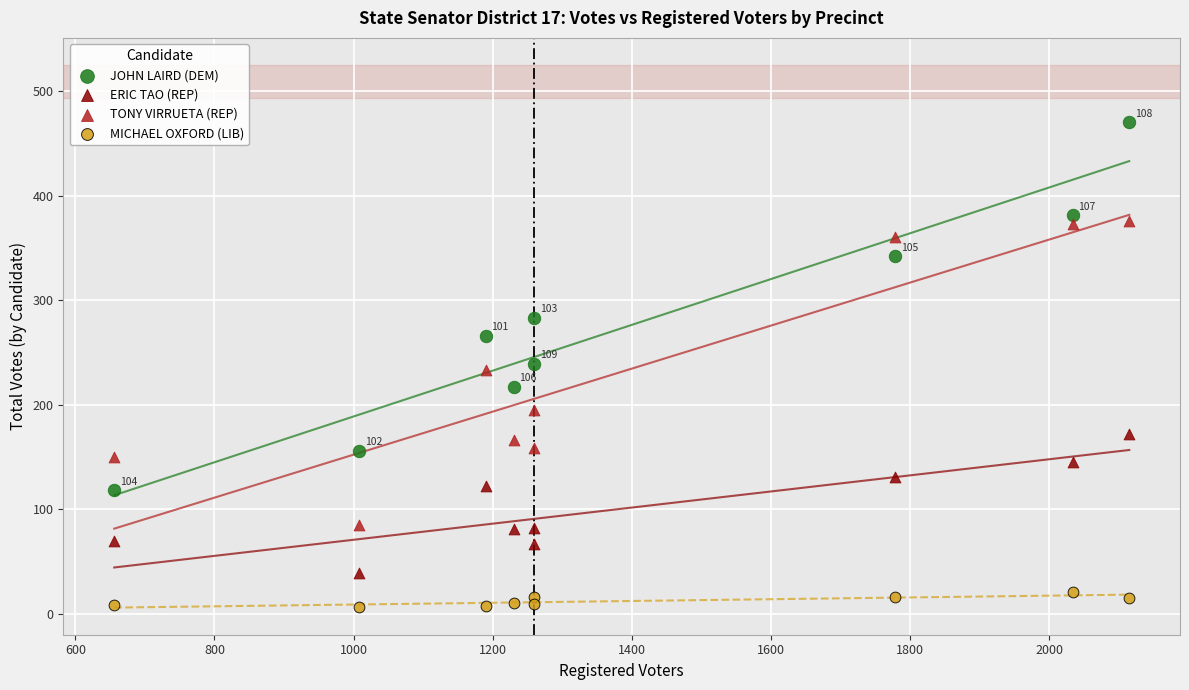

What are all the series names shown in the legend?

JOHN LAIRD (DEM), ERIC TAO (REP), TONY VIRRUETA (REP), MICHAEL OXFORD (LIB)